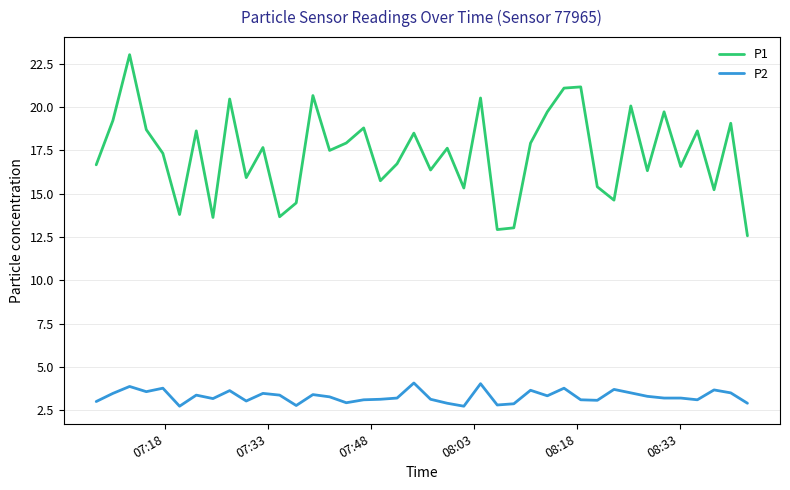

True or false: P2 and P1 intersect in this chart.

False